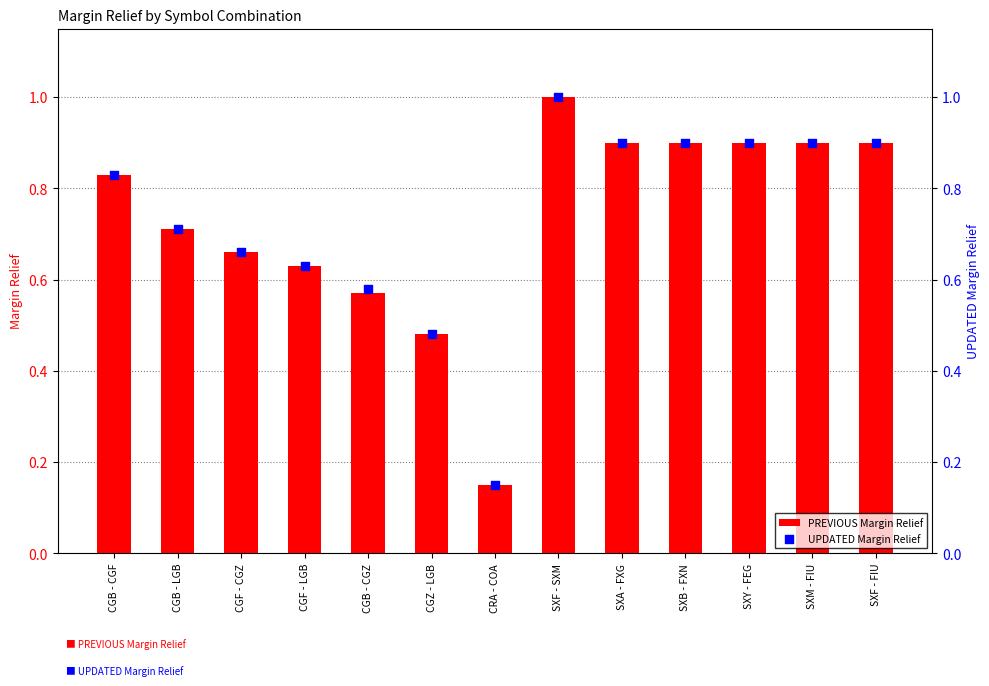

Is the value of UPDATED Margin Relief at SXB - FXN greater than the value of PREVIOUS Margin Relief at SXB - FXN?

No